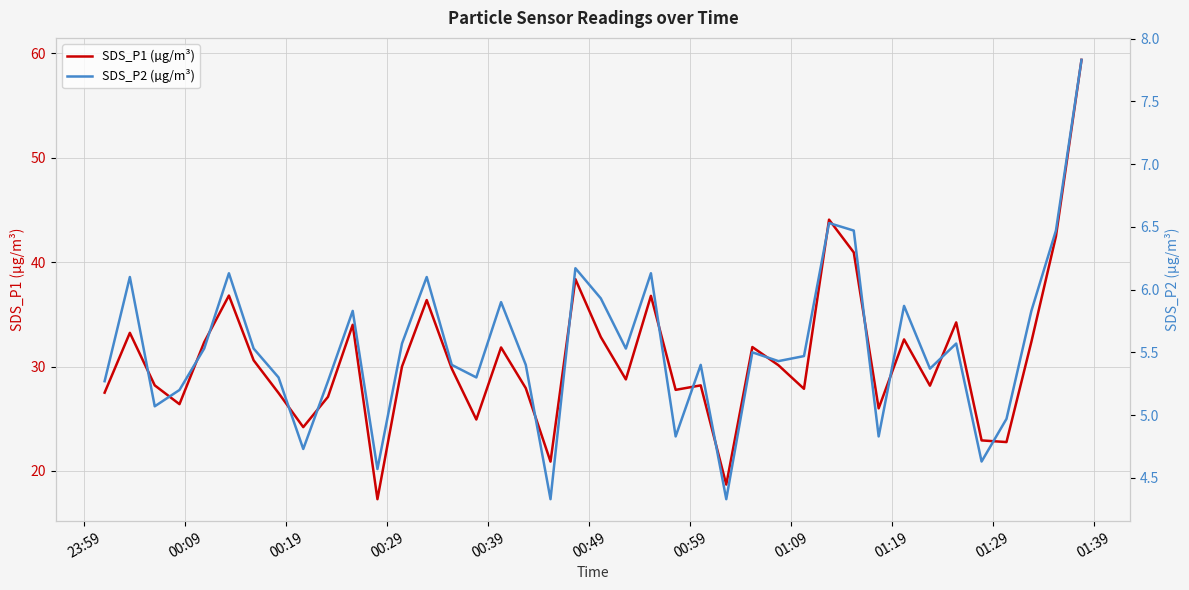

The value of SDS_P1 (µg/m³) at 27 is 52.1. True or false?

False